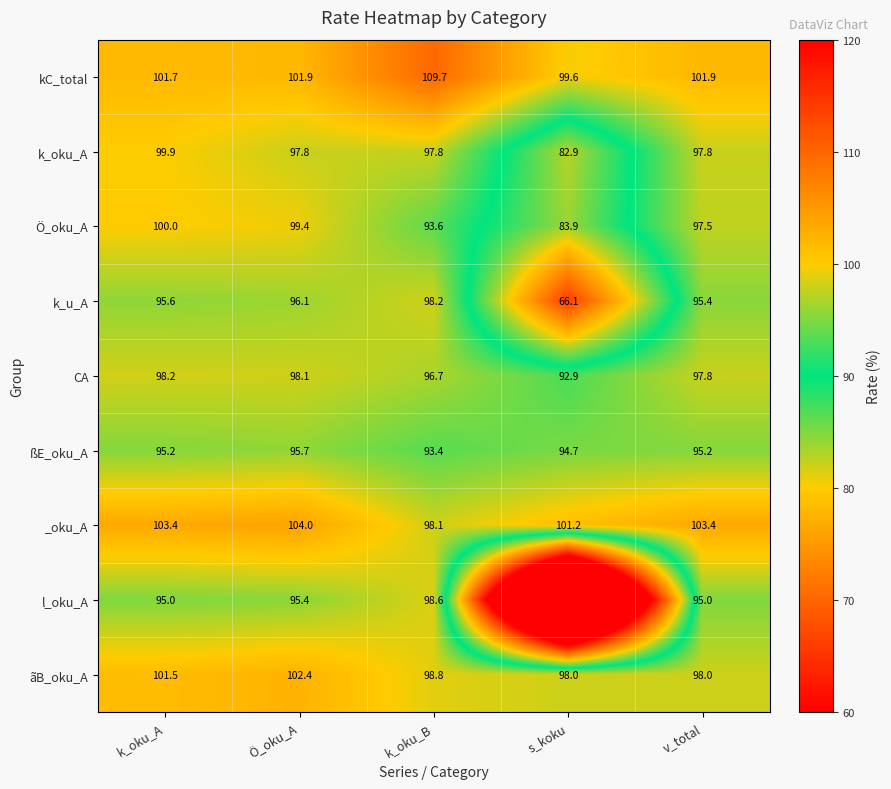

What is the average value of the ßE_oku_A series?

94.8